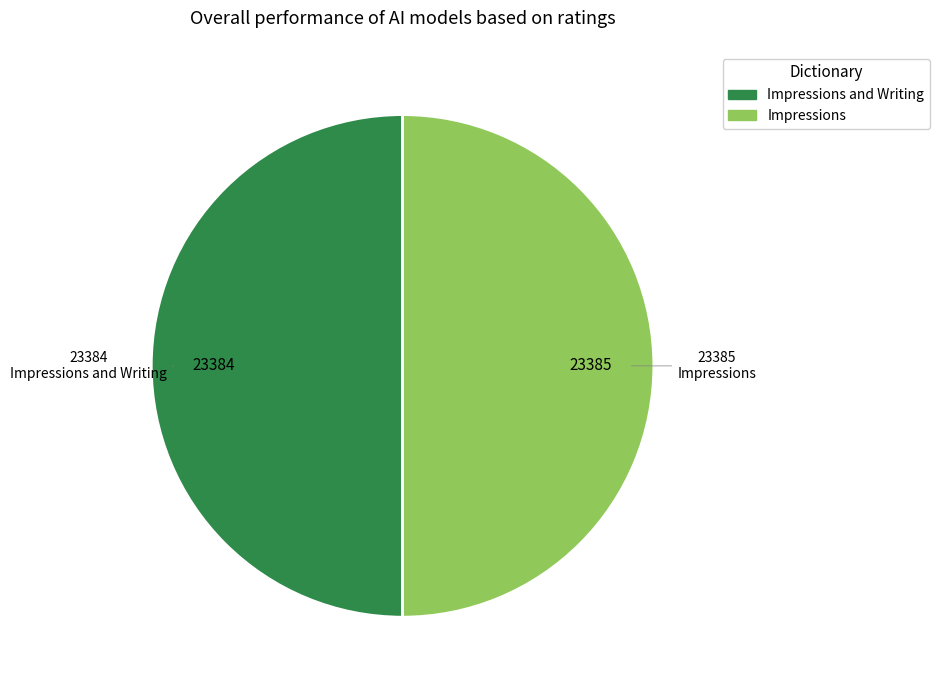

To the nearest percent, what is the average slice percentage?

50%